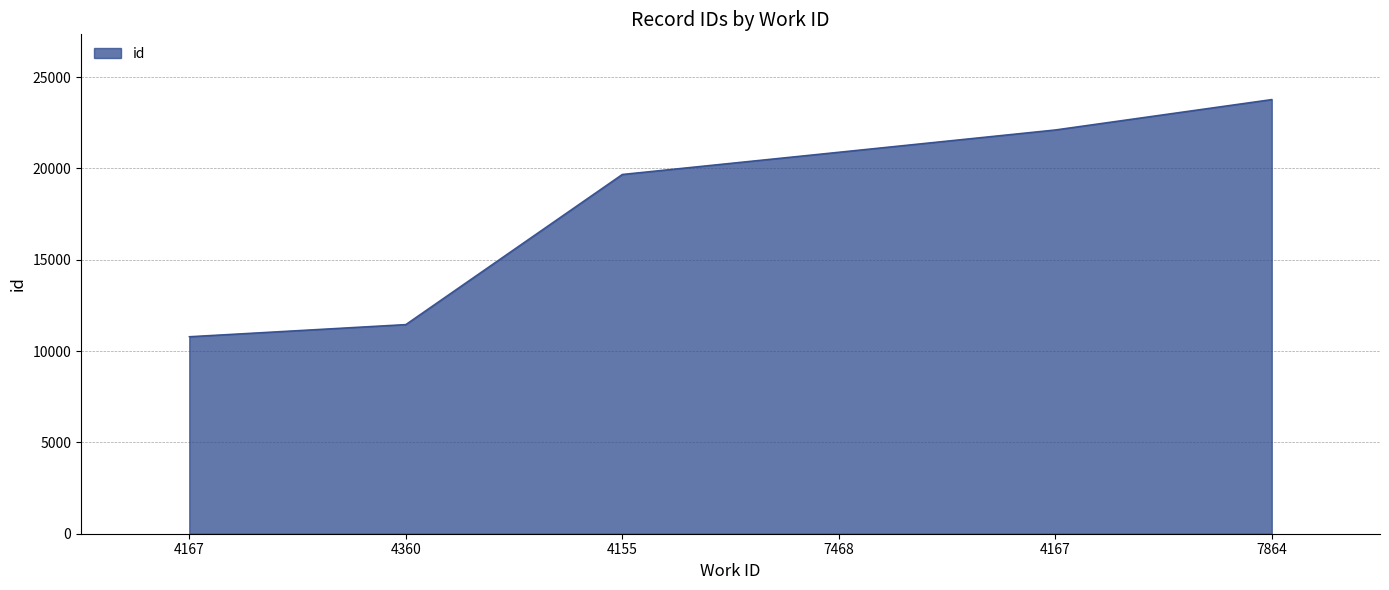

What is the smallest value displayed?

10792